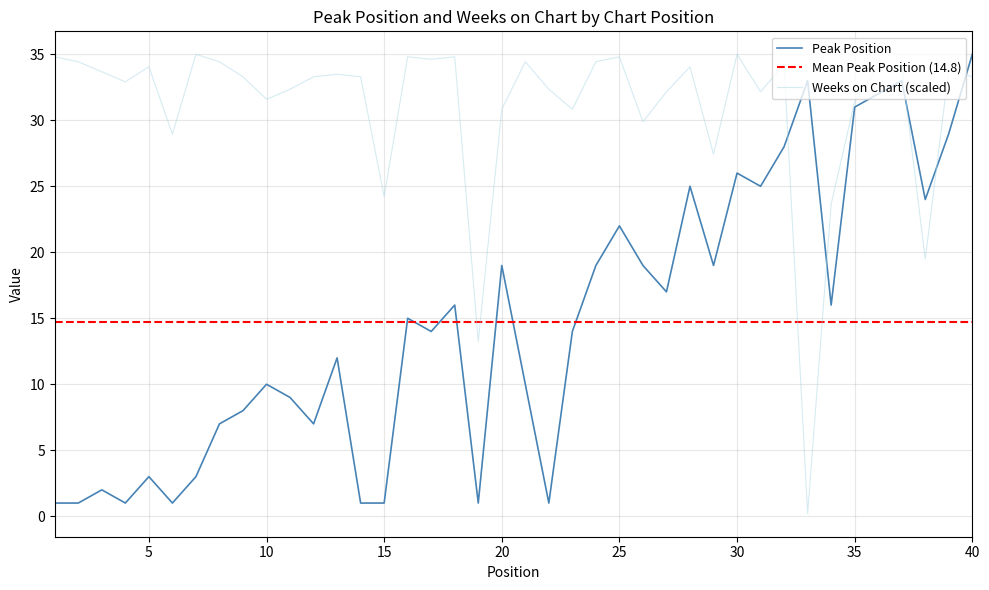

List the labels in order of Weeks on Chart value, largest first.

7, 30, 1, 16, 18, 25, 17, 2, 8, 21, 24, 32, 5, 28, 36, 37, 39, 3, 13, 9, 12, 14, 40, 4, 11, 22, 27, 31, 10, 35, 20, 23, 26, 6, 29, 15, 34, 38, 19, 33